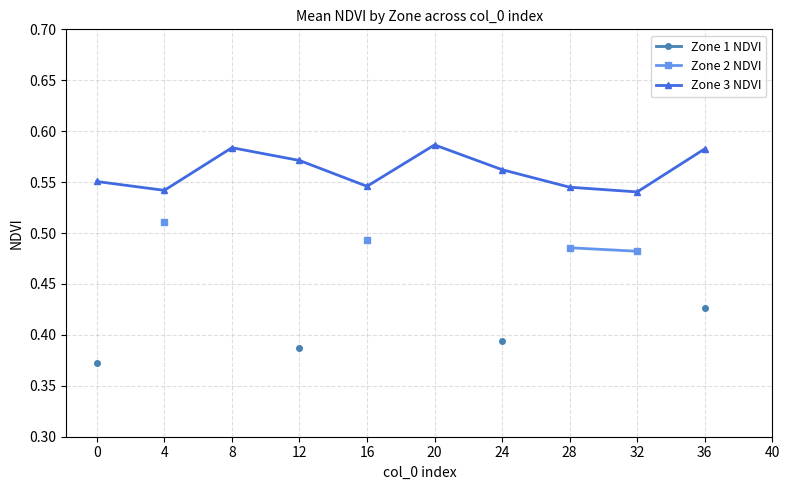

The Zone 1 NDVI series shows 0.6 at 24. True or false?

False